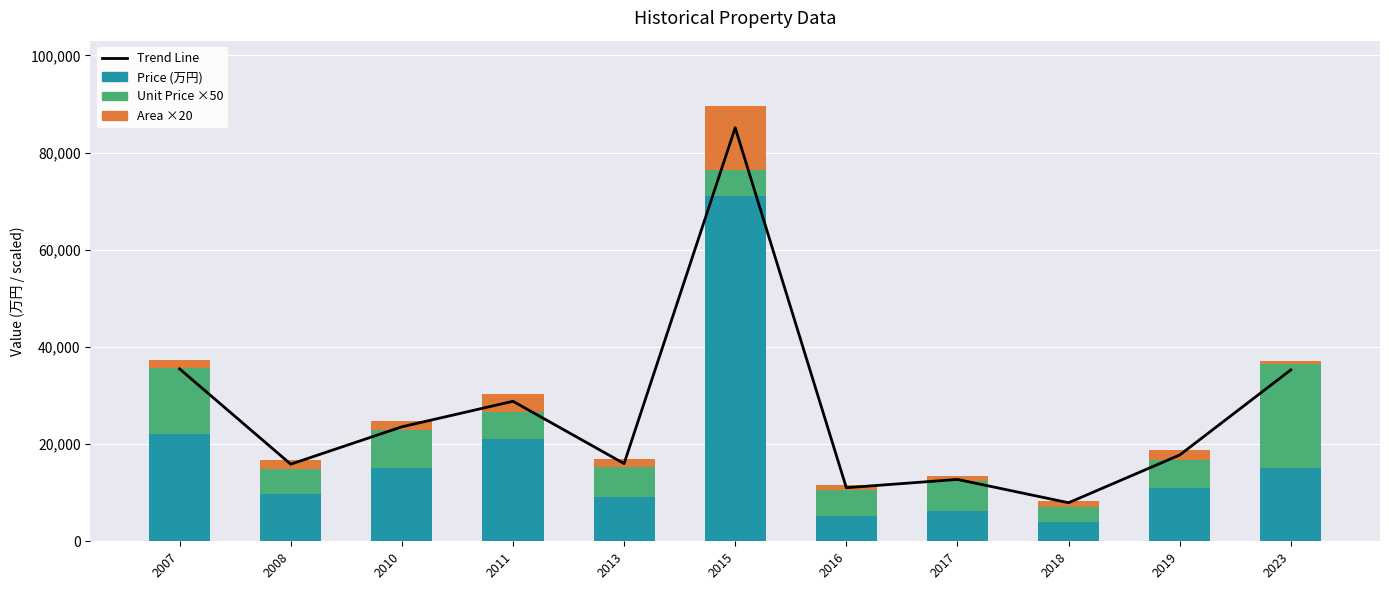

Which series has the largest total across all categories?

Trend Line